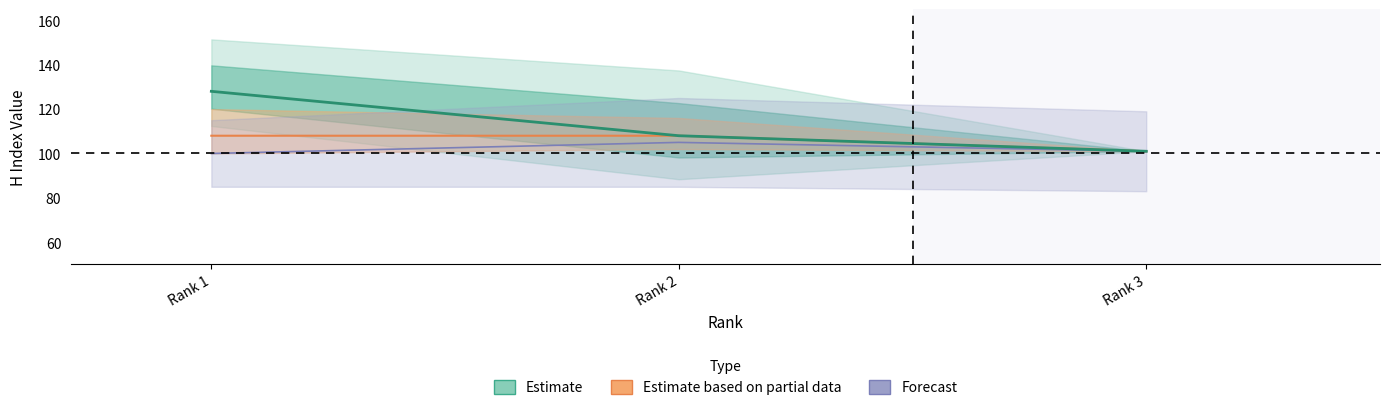

At which label is Citable Docs. (3years) closest to 104?

Rank 3